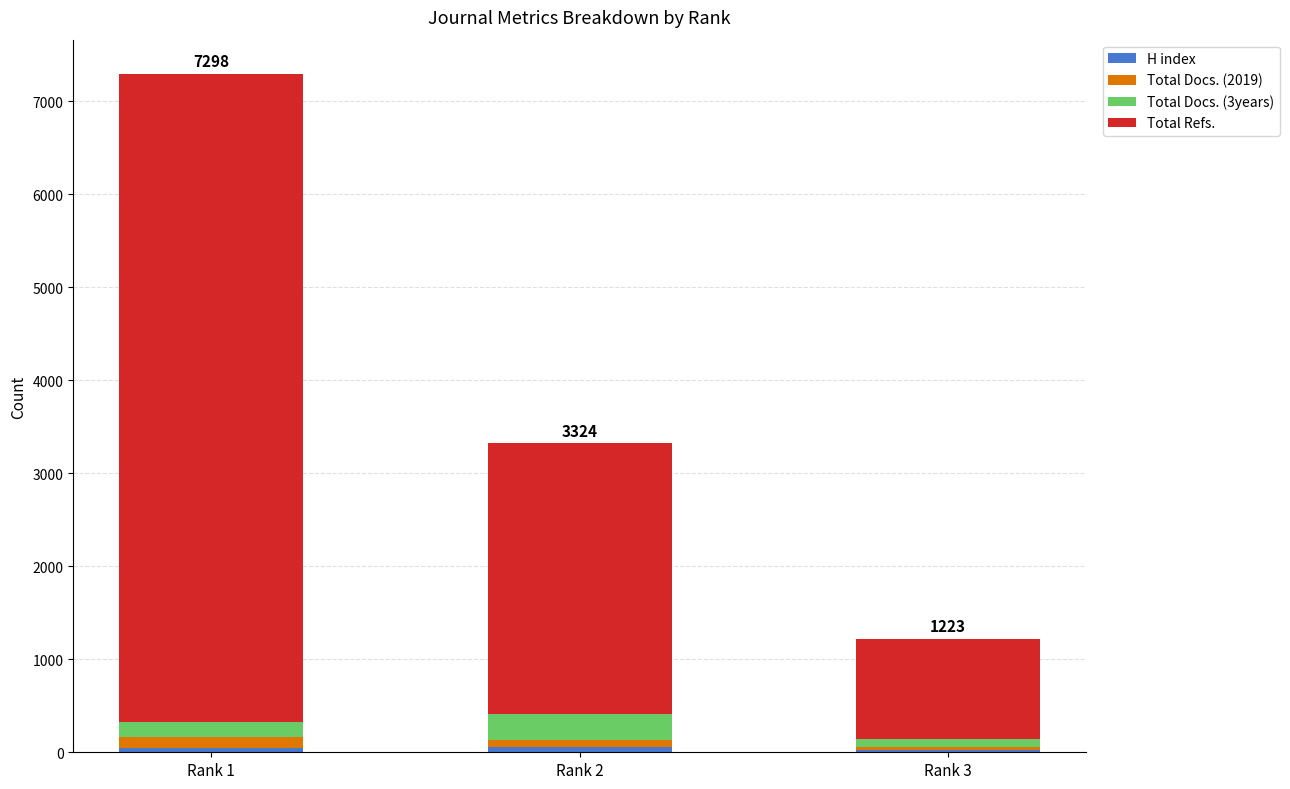

At which category is the sum across all series the highest?

Rank 1